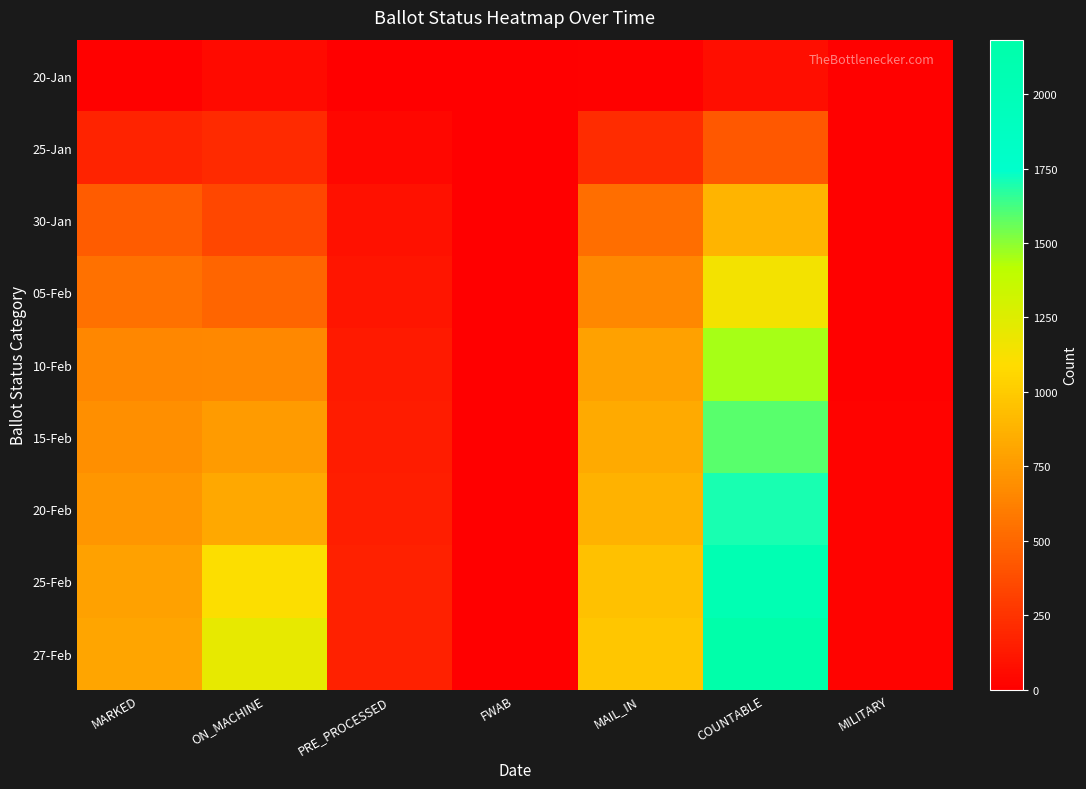

Reading left to right, extract all data points from this chart.

20-Jan: MARKED=13	ON_MACHINE=59	PRE_PROCESSED=0	FWAB=0	MAIL_IN=13	COUNTABLE=72	MILITARY=9
25-Jan: MARKED=174	ON_MACHINE=213	PRE_PROCESSED=40	FWAB=0	MAIL_IN=214	COUNTABLE=427	MILITARY=10
30-Jan: MARKED=445	ON_MACHINE=347	PRE_PROCESSED=87	FWAB=0	MAIL_IN=532	COUNTABLE=879	MILITARY=13
05-Feb: MARKED=554	ON_MACHINE=490	PRE_PROCESSED=105	FWAB=0	MAIL_IN=659	COUNTABLE=1149	MILITARY=13
10-Feb: MARKED=655	ON_MACHINE=665	PRE_PROCESSED=136	FWAB=0	MAIL_IN=791	COUNTABLE=1456	MILITARY=17
15-Feb: MARKED=692	ON_MACHINE=753	PRE_PROCESSED=141	FWAB=0	MAIL_IN=833	COUNTABLE=1587	MILITARY=19
20-Feb: MARKED=728	ON_MACHINE=823	PRE_PROCESSED=145	FWAB=0	MAIL_IN=873	COUNTABLE=1697	MILITARY=19
25-Feb: MARKED=790	ON_MACHINE=1105	PRE_PROCESSED=165	FWAB=0	MAIL_IN=955	COUNTABLE=2061	MILITARY=19
27-Feb: MARKED=808	ON_MACHINE=1209	PRE_PROCESSED=165	FWAB=0	MAIL_IN=973	COUNTABLE=2183	MILITARY=19